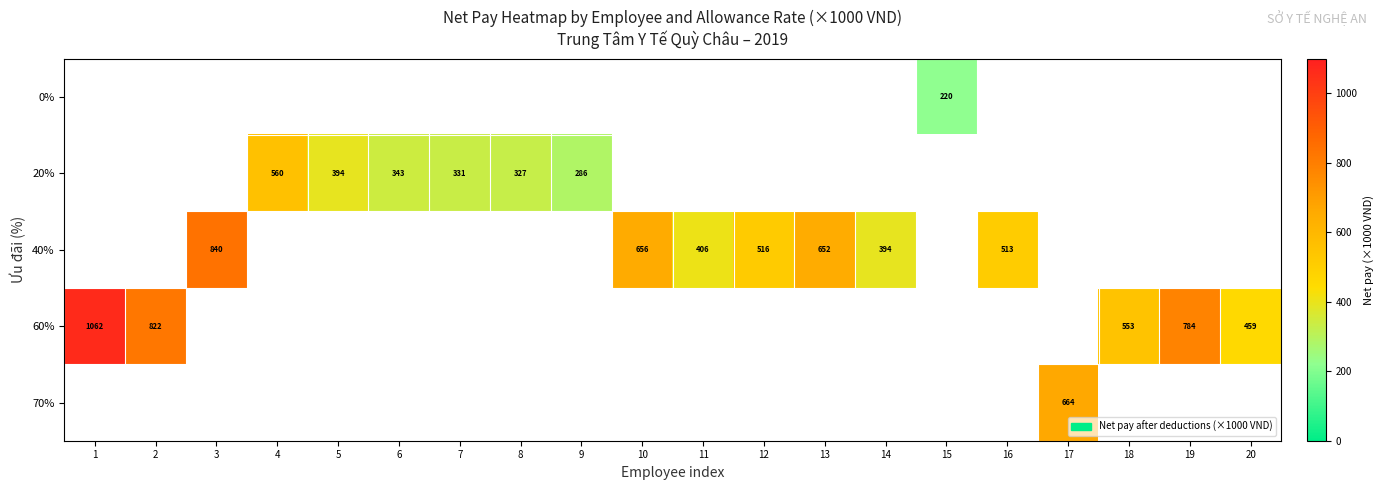

How many distinct data groups are displayed?

5